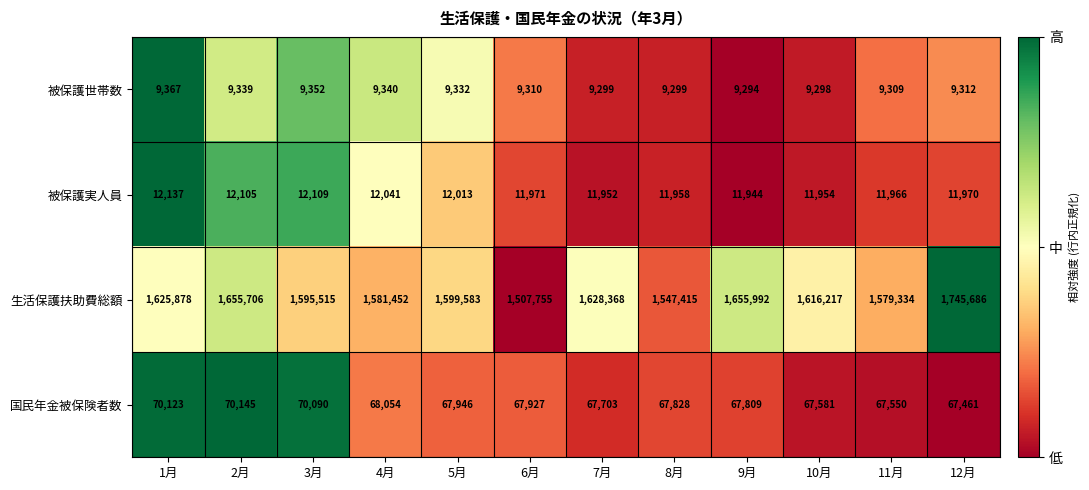

Which label corresponds to the smallest value in the chart?

9月